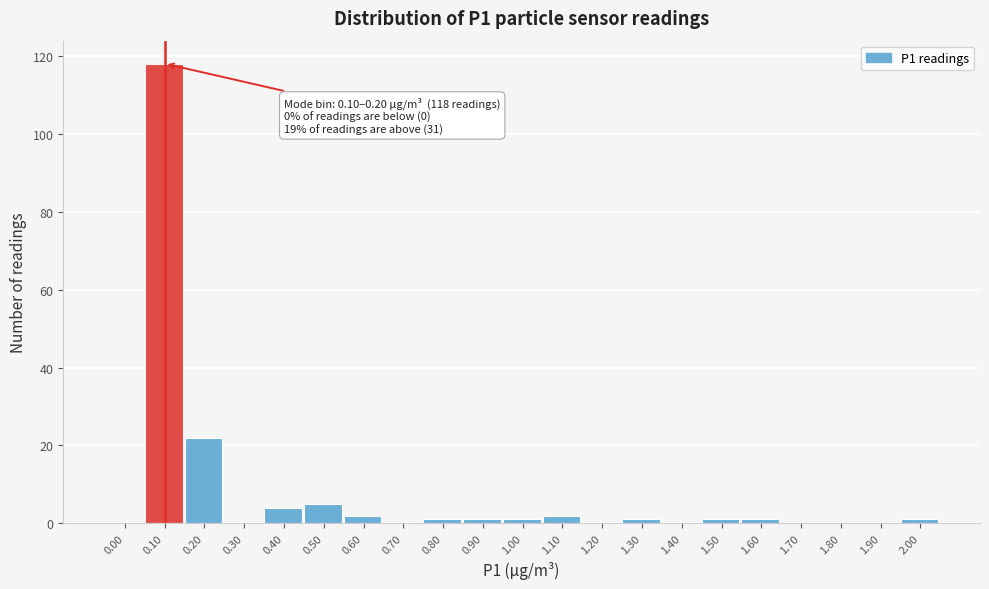

Reading left to right, transcribe all the data shown in this chart.

0.00=0	0.10=118	0.20=22	0.30=0	0.40=4	0.50=5	0.60=2	0.70=0	0.80=1	0.90=1	1.00=1	1.10=2	1.20=0	1.30=1	1.40=0	1.50=1	1.60=1	1.70=0	1.80=0	1.90=0	2.00=1